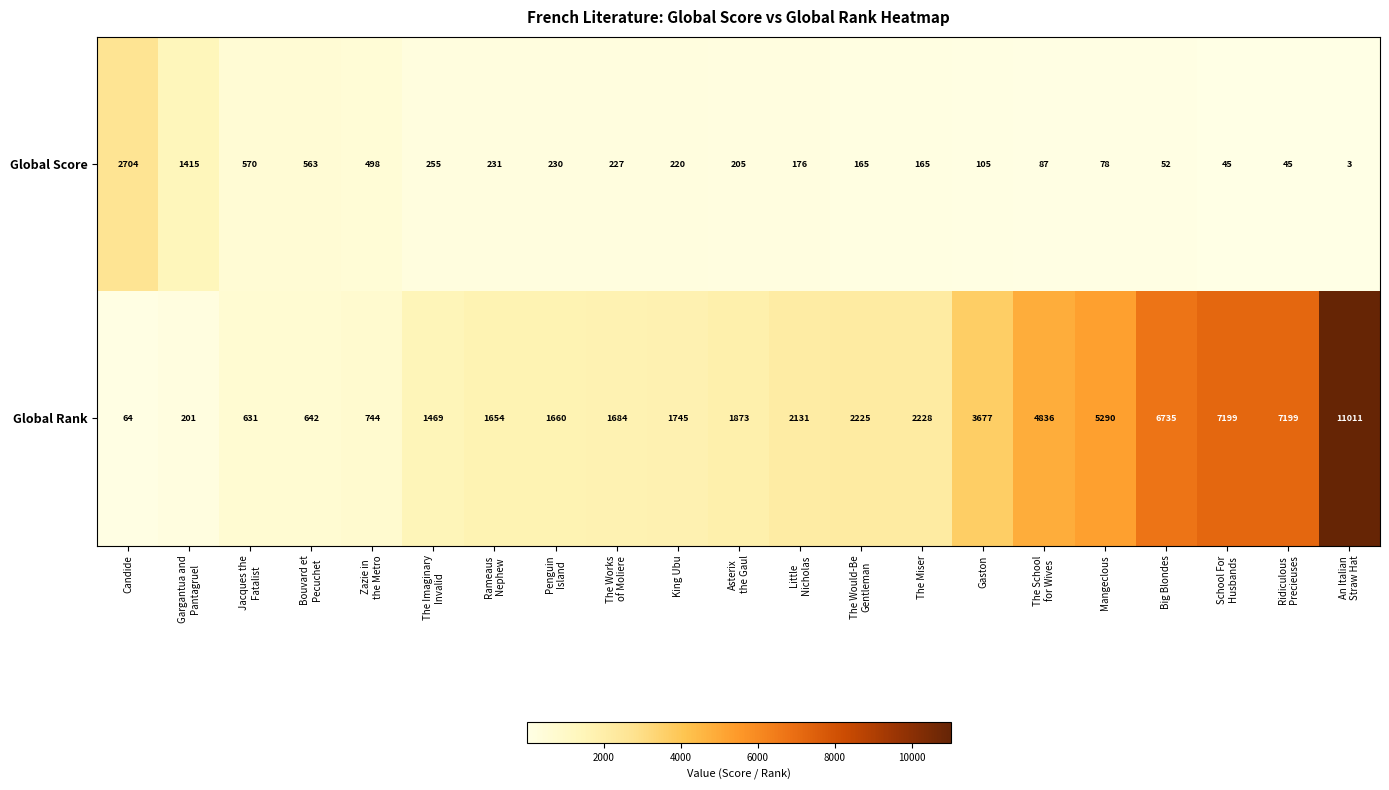

What is the sum of all Global Score values?

8039